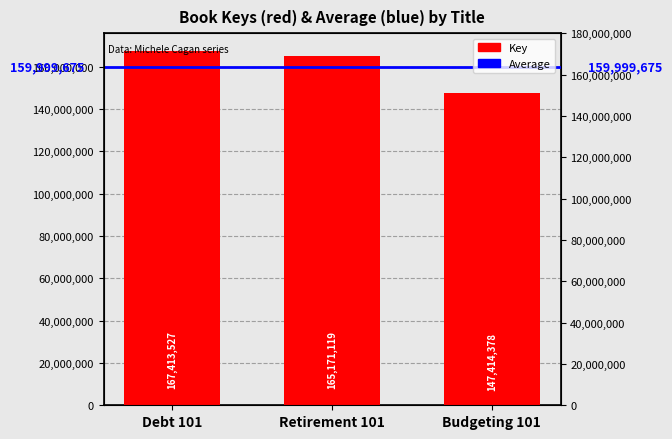

What is the smallest value displayed?

147414378